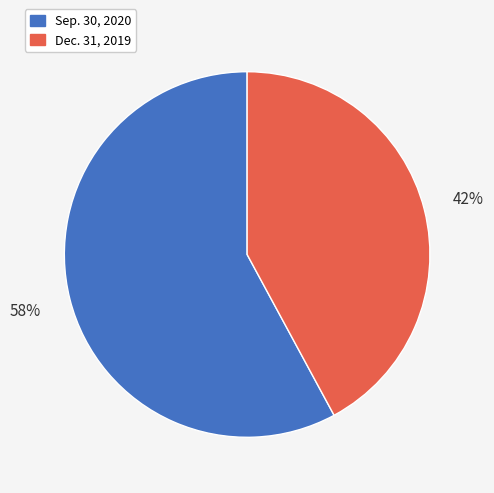

How many slices are in this pie chart?

2